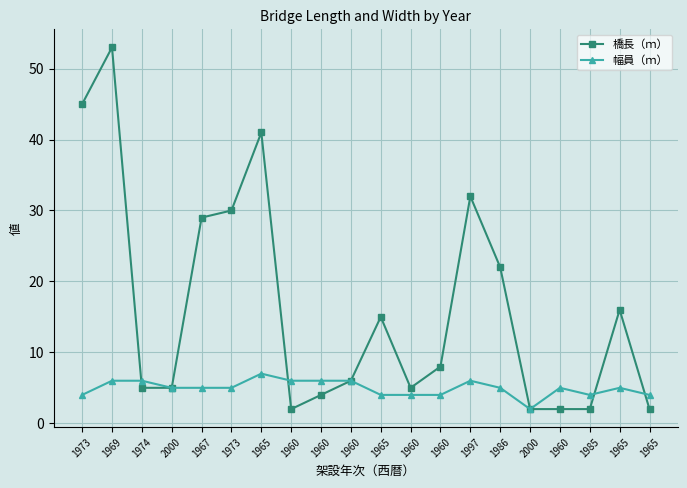

How many distinct data groups are displayed?

2